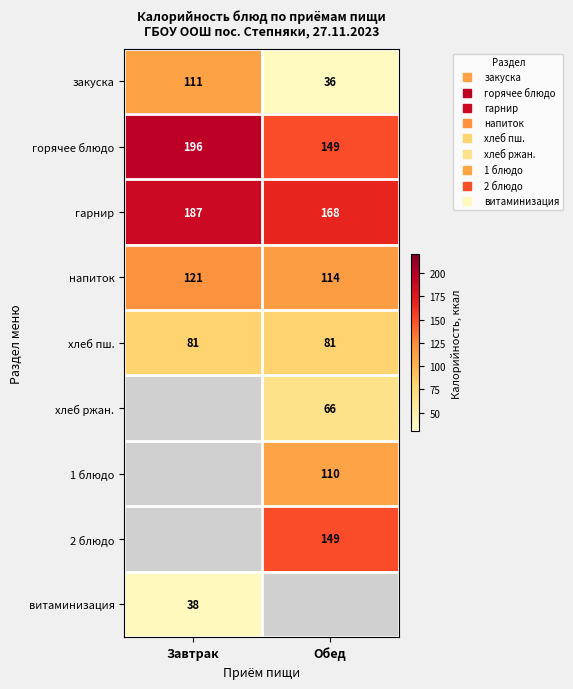

What is the sum of all гарнир values?

355